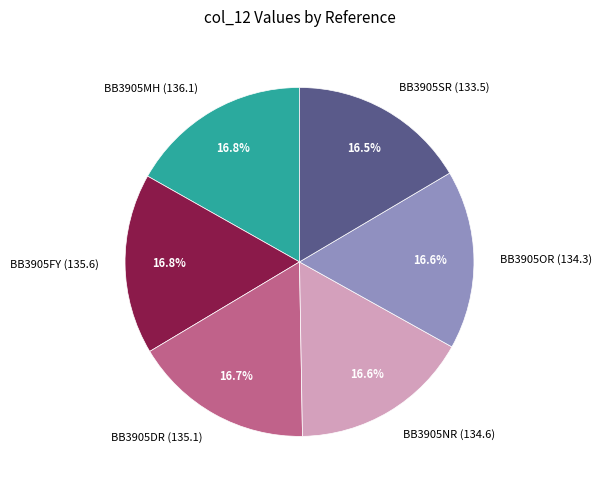

How many segments does this pie chart have?

6